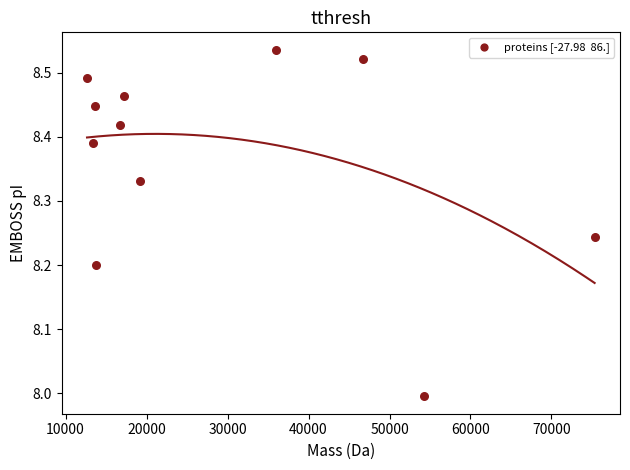

What is the range of Y values (max minus min)?

0.5